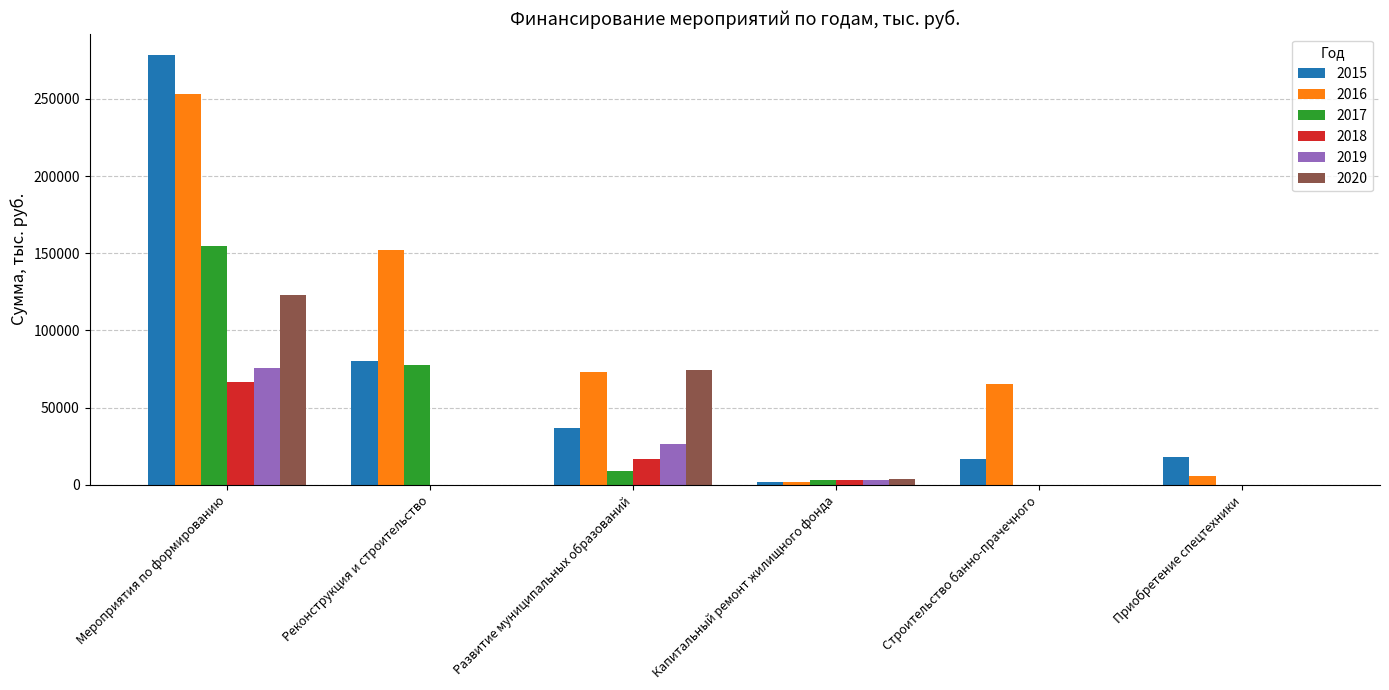

What is the sum of all 2015 values?

432467.3